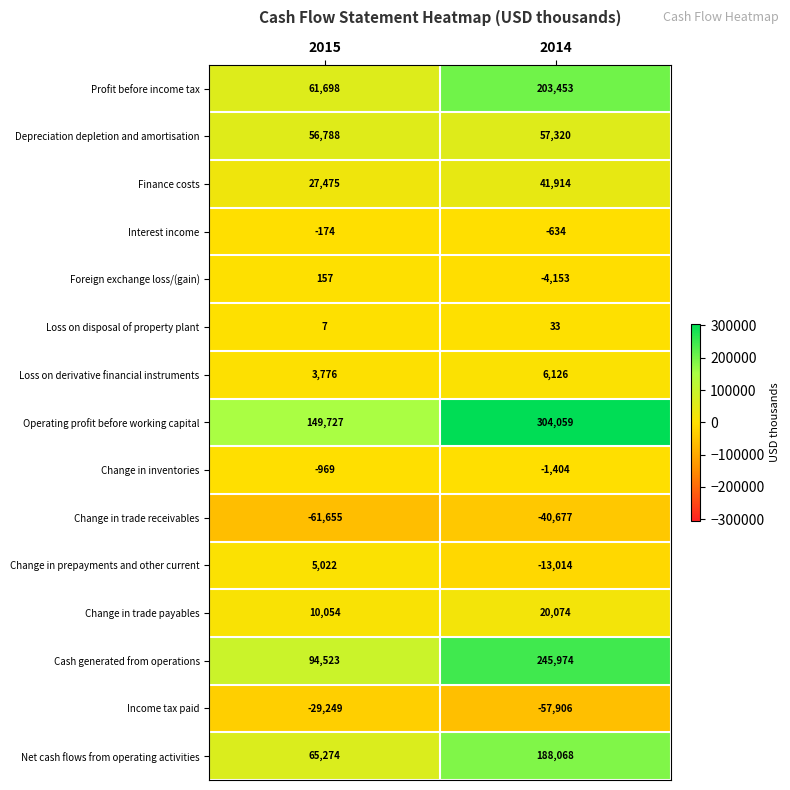

Reading left to right, what are all the values shown in this chart?

Profit before income tax: 61698	203453
Depreciation depletion and amortisation: 56788	57320
Finance costs: 27475	41914
Interest income: -174	-634
Foreign exchange loss/(gain): 157	-4153
Loss on disposal of property plant: 7	33
Loss on derivative financial instruments: 3776	6126
Operating profit before working capital: 149727	304059
Change in inventories: -969	-1404
Change in trade receivables: -61655	-40677
Change in prepayments and other current: 5022	-13014
Change in trade payables: 10054	20074
Cash generated from operations: 94523	245974
Income tax paid: -29249	-57906
Net cash flows from operating activities: 65274	188068